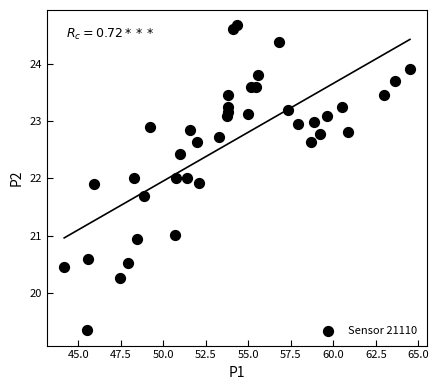

What is the range of X values (max minus min)?

20.3